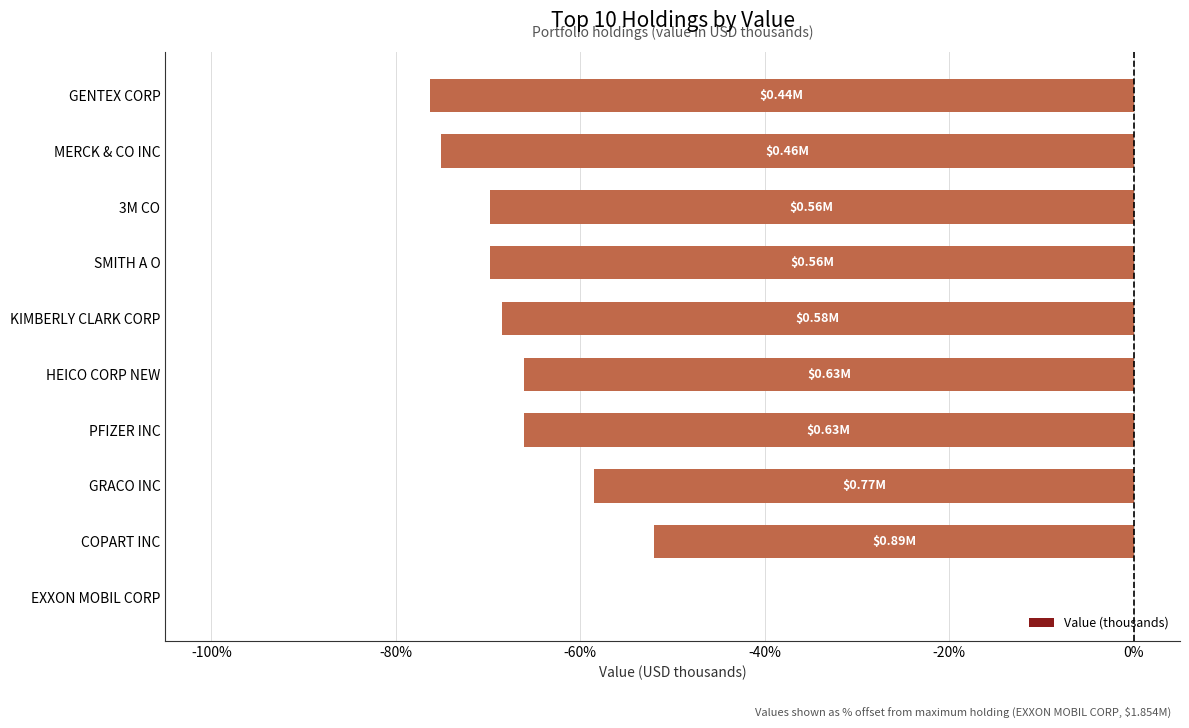

Count the number of data series in this chart.

1